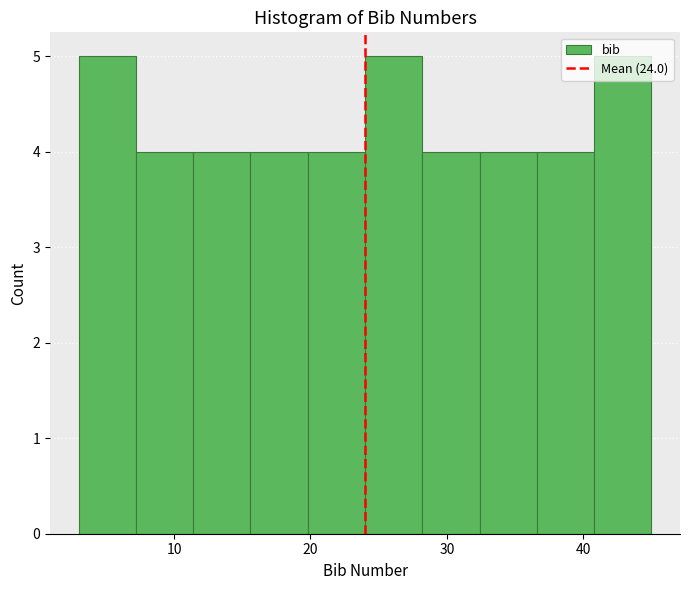

Reading left to right, transcribe this chart: for each bar, give the range it covers on the x-axis and its height. Neither the bar edges nor the heights are printed on the chart, so give them approximately, as read against the axes.

3.0 to 7.2: 5
7.2 to 11.4: 4
11.4 to 15.6: 4
15.6 to 19.8: 4
19.8 to 24.0: 4
24.0 to 28.2: 5
28.2 to 32.4: 4
32.4 to 36.6: 4
36.6 to 40.8: 4
40.8 to 45.0: 5